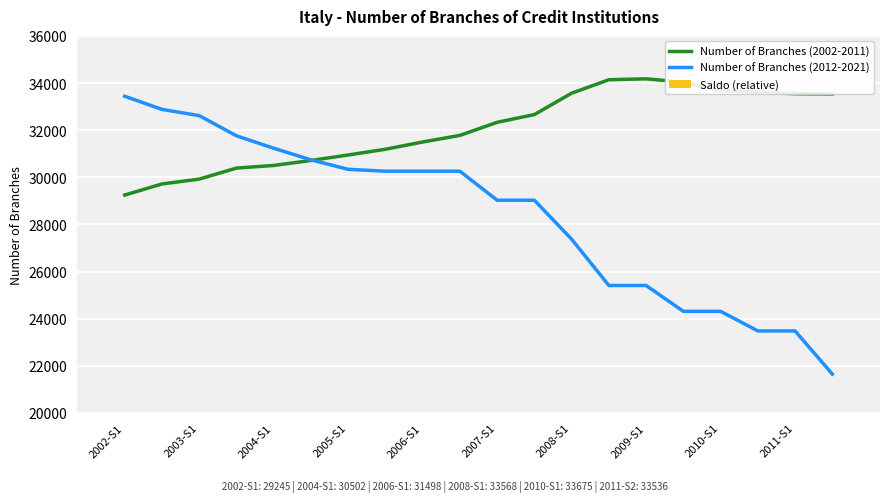

What is the difference between the Number of Branches (2002-2011) values at 2002-S1 and 2010-S1?

4430